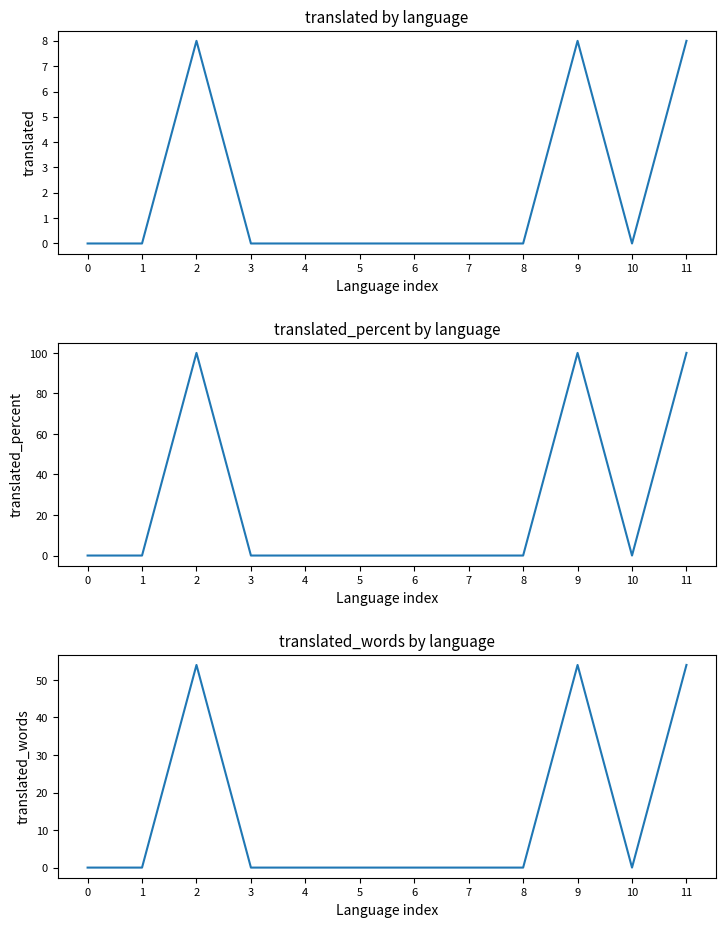

Does the chart display data point markers on the line(s)?

No